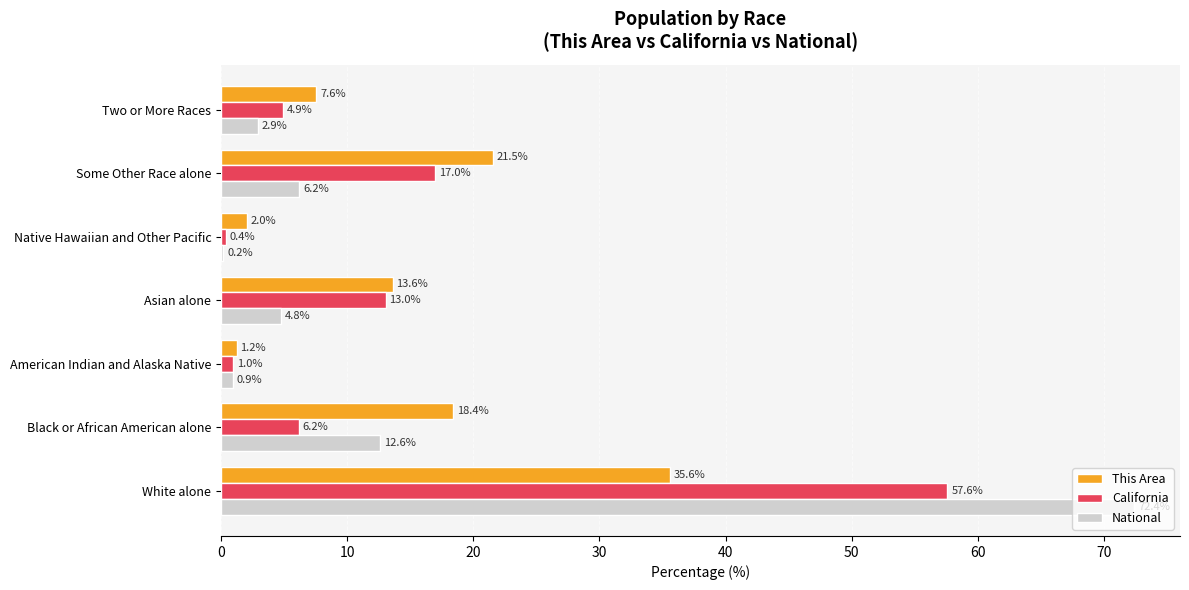

What is the sum of all National values?

100.0